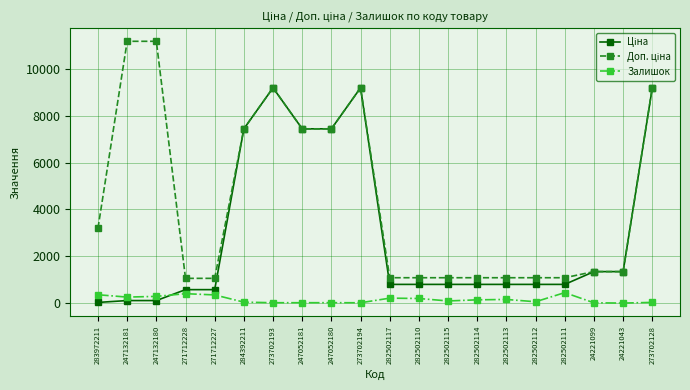

True or false: Залишок has a value of 200.0 at 282502110.

True